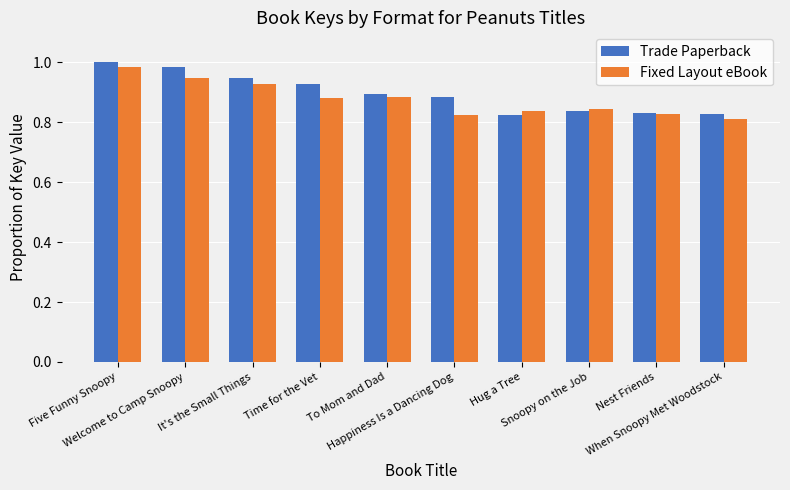

Which series has the widest spread of values?

Trade Paperback